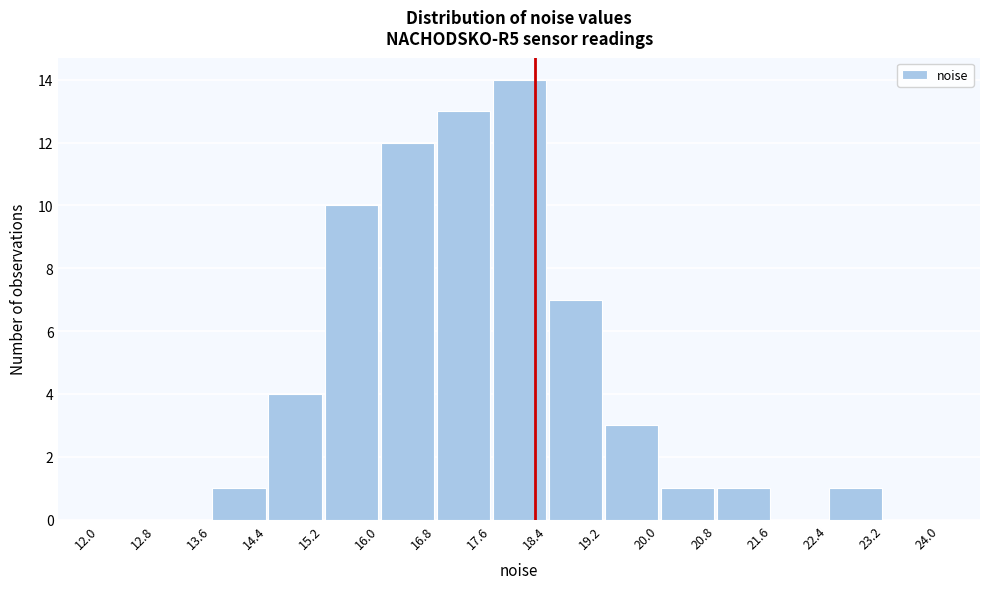

Reading left to right, transcribe this chart: for each bar, give the range it covers on the x-axis and its height. The values are not printed on the chart, so give them approximately, as read against the axis.

12.0 to 12.8: 0
12.8 to 13.6: 0
13.6 to 14.4: 1
14.4 to 15.2: 4
15.2 to 16.0: 10
16.0 to 16.8: 12
16.8 to 17.6: 13
17.6 to 18.4: 14
18.4 to 19.2: 7
19.2 to 20.0: 3
20.0 to 20.8: 1
20.8 to 21.6: 1
21.6 to 22.4: 0
22.4 to 23.2: 1
23.2 to 24.0: 0